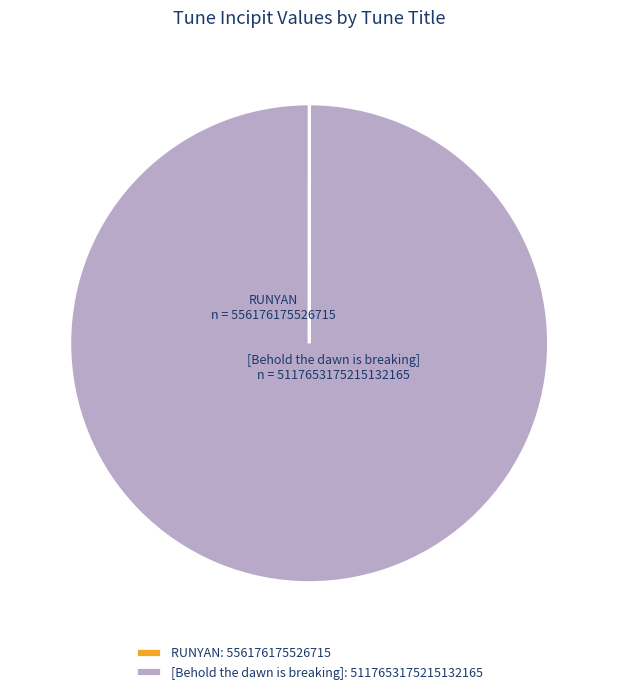

Is there a majority slice in this chart?

Yes